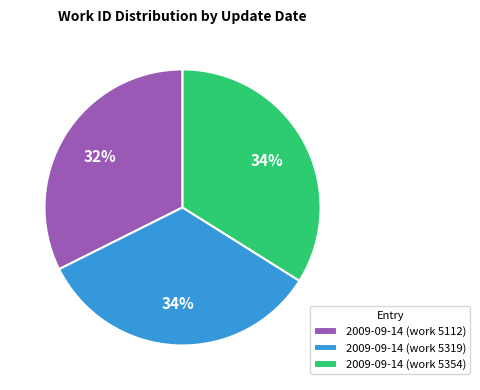

To the nearest percent, what portion does 2009-09-14 (work 5319) represent?

34%